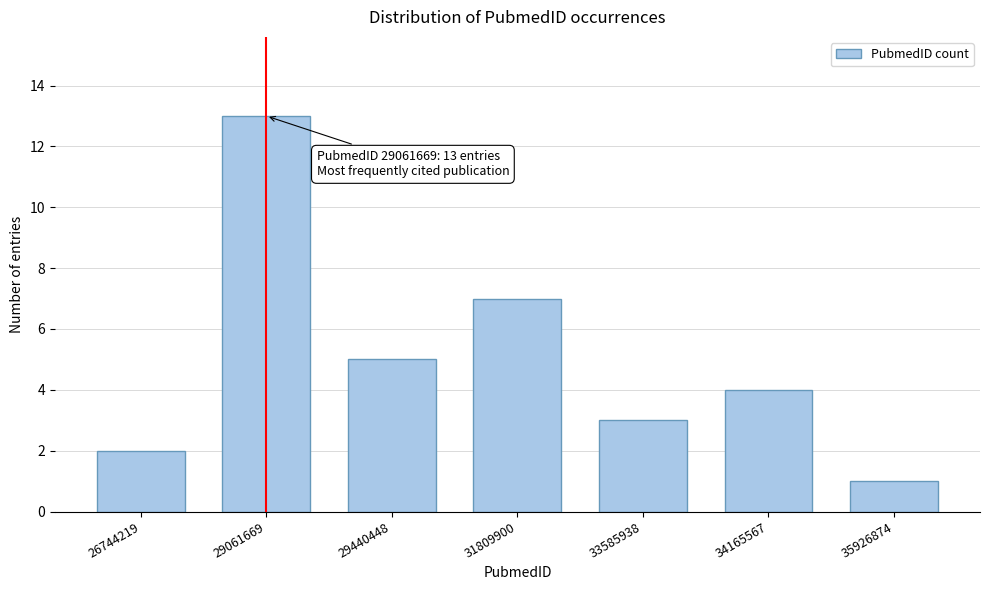

Reading left to right, what are all the values shown in this chart?

26744219=2	29061669=13	29440448=5	31809900=7	33585938=3	34165567=4	35926874=1